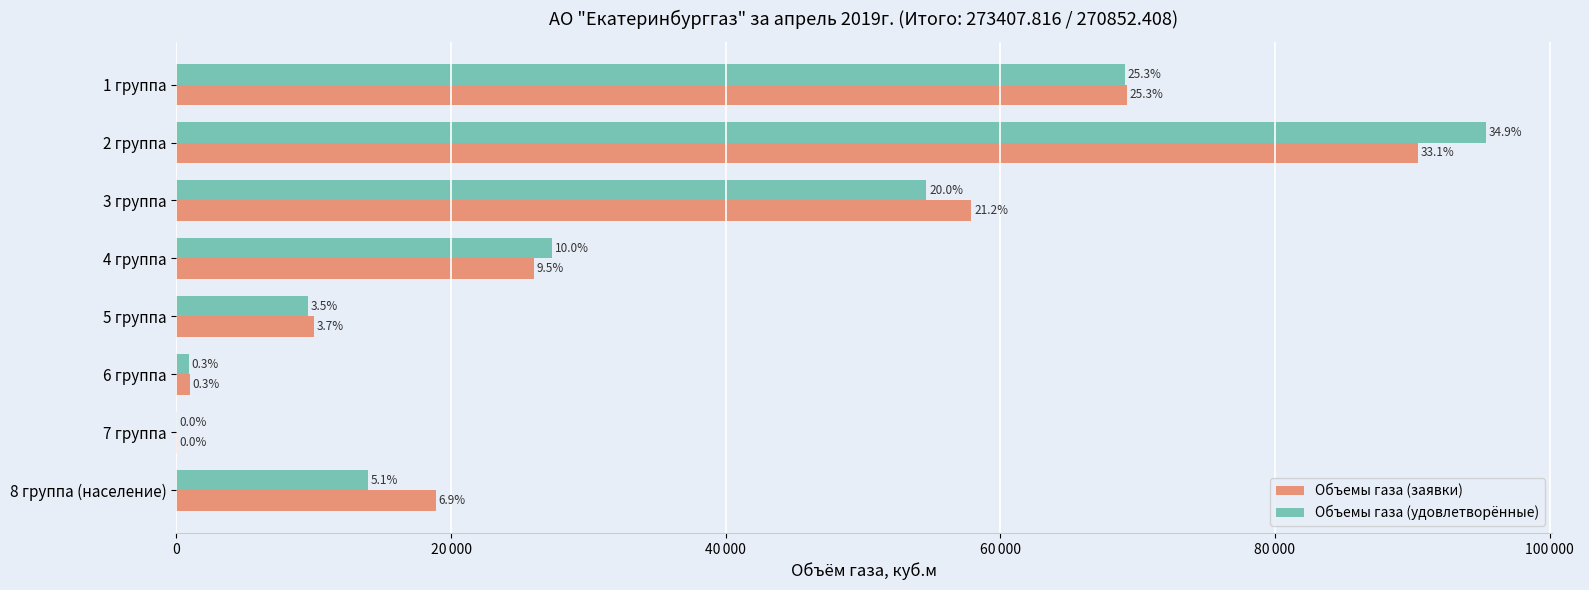

What are all the series names shown in the legend?

Объемы газа (заявки), Объемы газа (удовлетворённые)